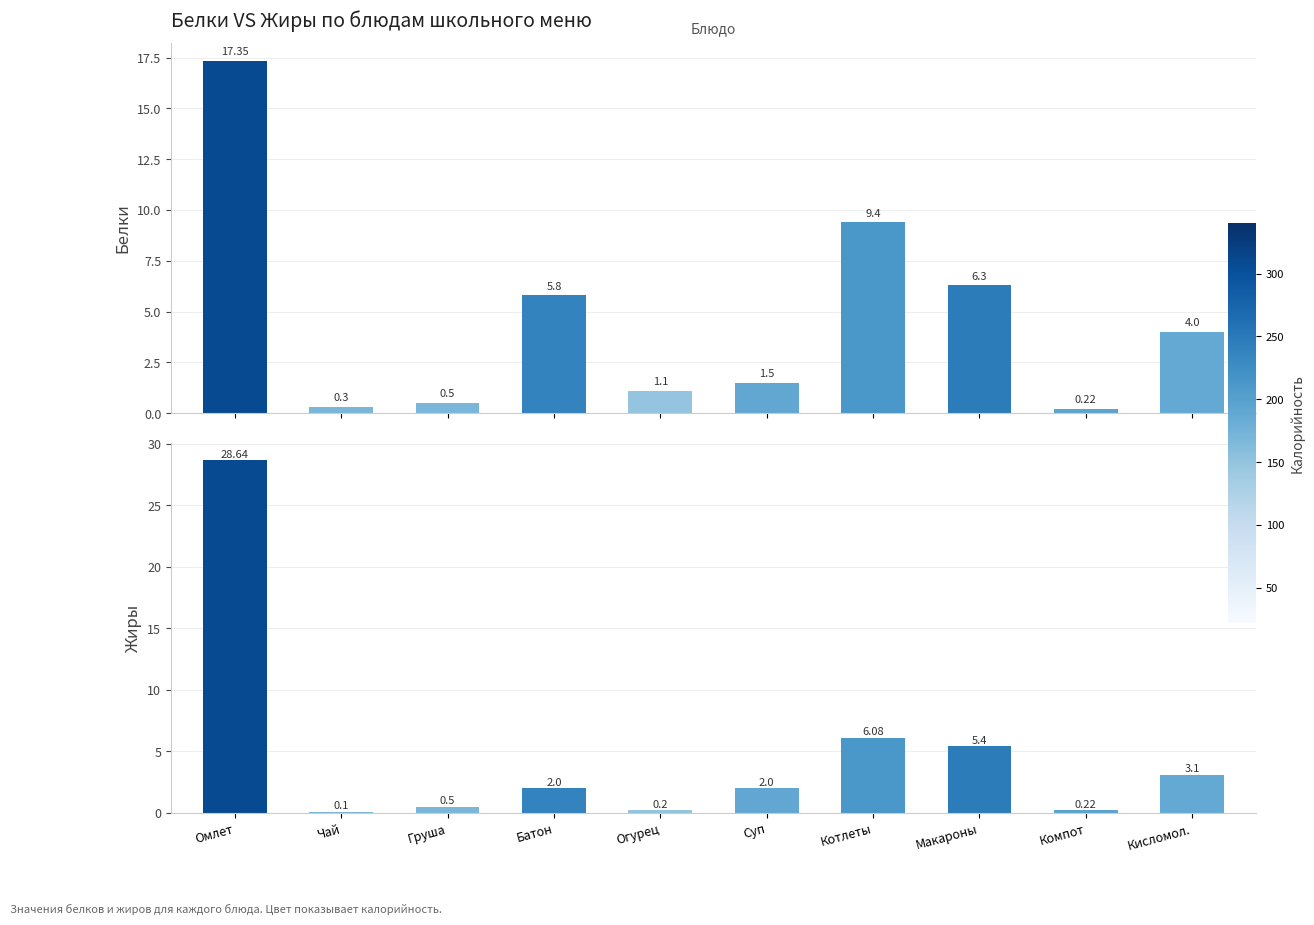

Which label corresponds to the smallest value in the chart?

Чай